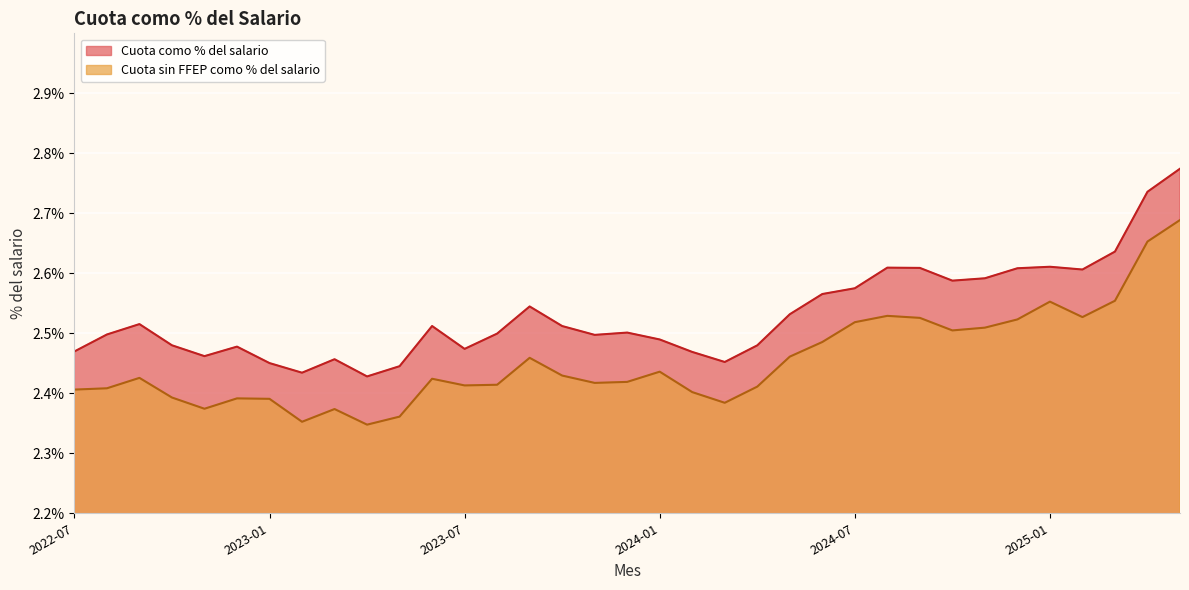

Reading left to right, what are all the values shown in this chart?

Cuota como % del salario: 2022-07=2.5	2022-08=2.5	2022-09=2.5	2022-10=2.5	2022-11=2.5	2022-12=2.5	2023-01=2.5	2023-02=2.4	2023-03=2.5	2023-04=2.4	2023-05=2.4	2023-06=2.5	2023-07=2.5	2023-08=2.5	2023-09=2.5	2023-10=2.5	2023-11=2.5	2023-12=2.5	2024-01=2.5	2024-02=2.5	2024-03=2.5	2024-04=2.5	2024-05=2.5	2024-06=2.6	2024-07=2.6	2024-08=2.6	2024-09=2.6	2024-10=2.6	2024-11=2.6	2024-12=2.6	2025-01=2.6	2025-02=2.6	2025-03=2.6	2025-04=2.7	2025-05=2.8
Cuota sin FFEP como % del salario: 2022-07=2.4	2022-08=2.4	2022-09=2.4	2022-10=2.4	2022-11=2.4	2022-12=2.4	2023-01=2.4	2023-02=2.4	2023-03=2.4	2023-04=2.3	2023-05=2.4	2023-06=2.4	2023-07=2.4	2023-08=2.4	2023-09=2.5	2023-10=2.4	2023-11=2.4	2023-12=2.4	2024-01=2.4	2024-02=2.4	2024-03=2.4	2024-04=2.4	2024-05=2.5	2024-06=2.5	2024-07=2.5	2024-08=2.5	2024-09=2.5	2024-10=2.5	2024-11=2.5	2024-12=2.5	2025-01=2.6	2025-02=2.5	2025-03=2.6	2025-04=2.7	2025-05=2.7